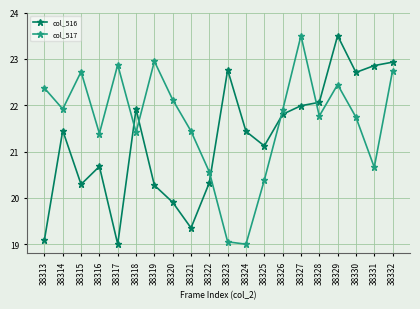

At which label is col_516 closest to 21?

38325